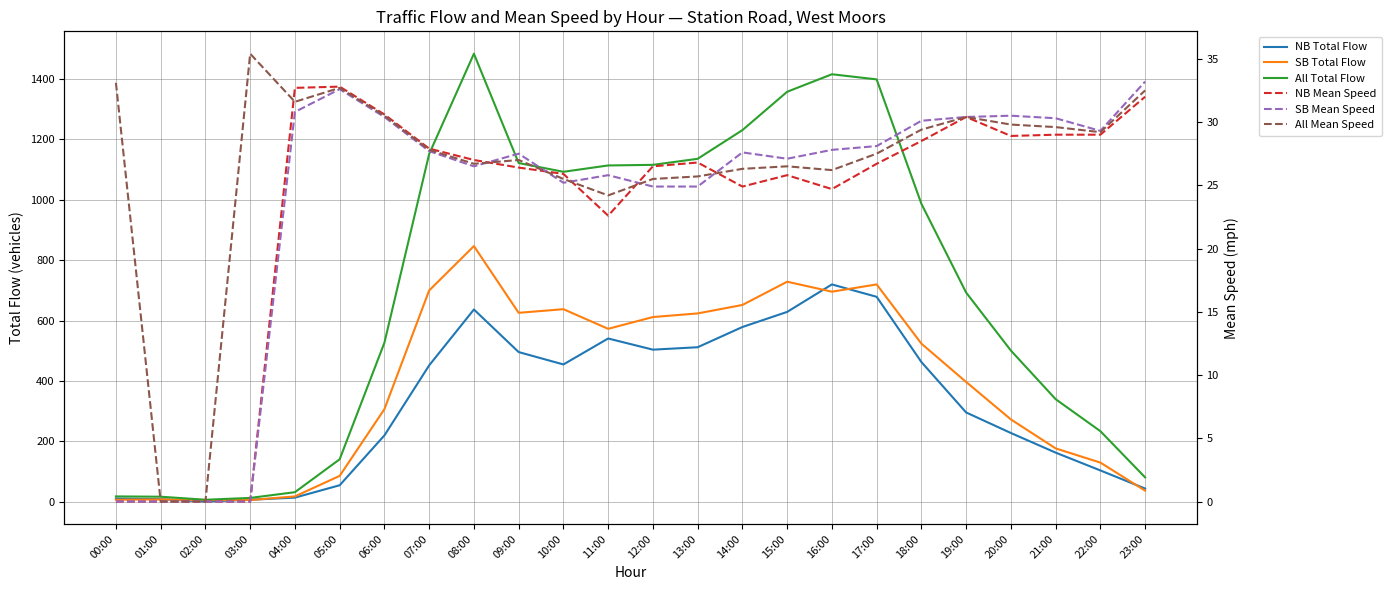

Between 00:00 and 08:00, which is larger?

08:00